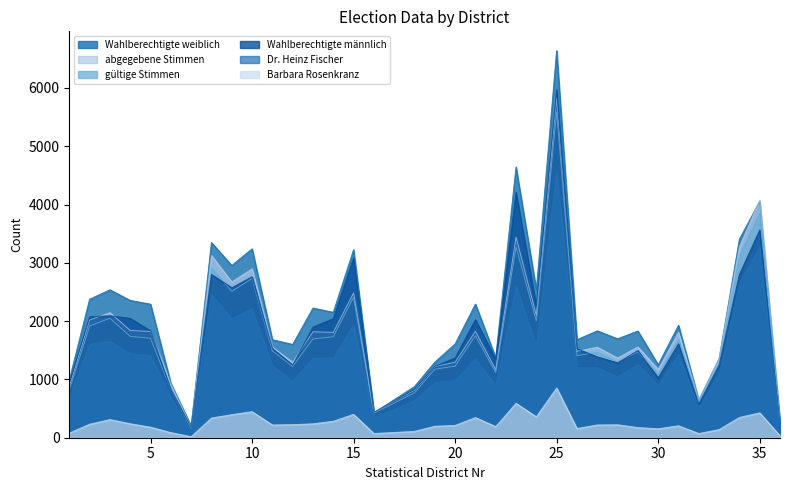

Does the chart have visible grid lines?

No